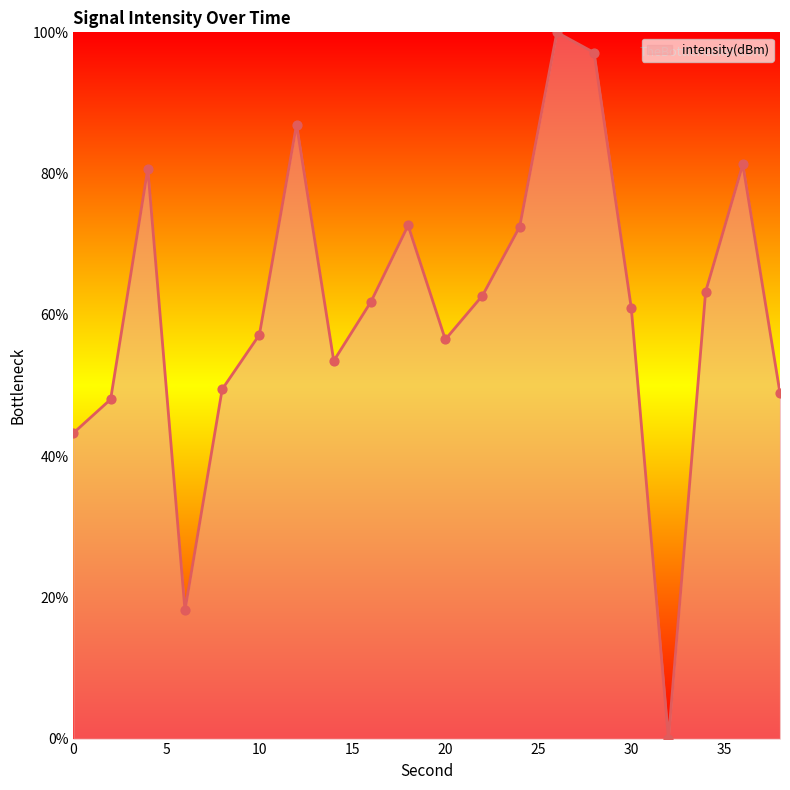

How many lines are shown in the chart?

1